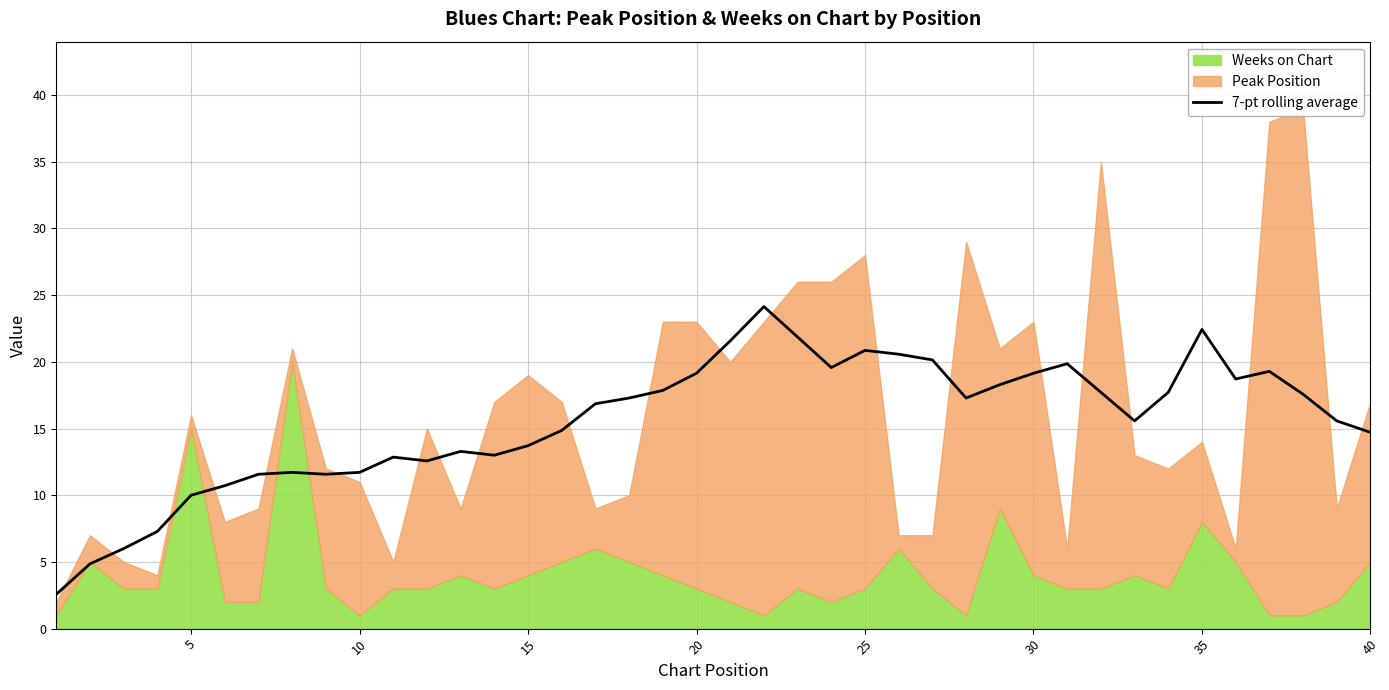

What is the maximum value for 7-pt rolling average?

24.1